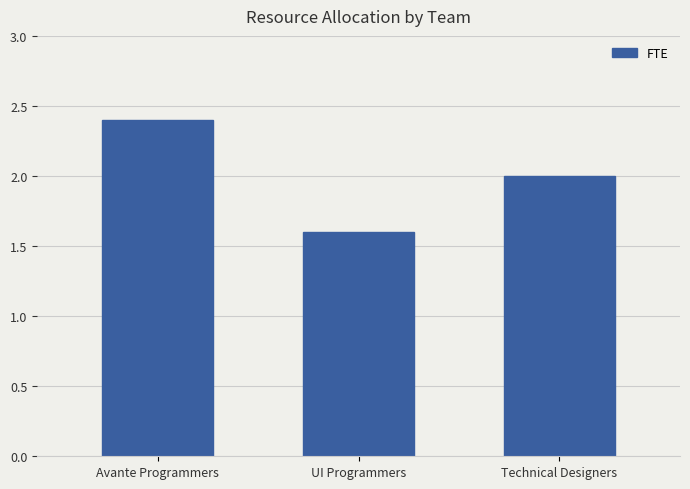

Reading left to right, list all the values displayed in this chart.

Avante Programmers=2.4	UI Programmers=1.6	Technical Designers=2.0